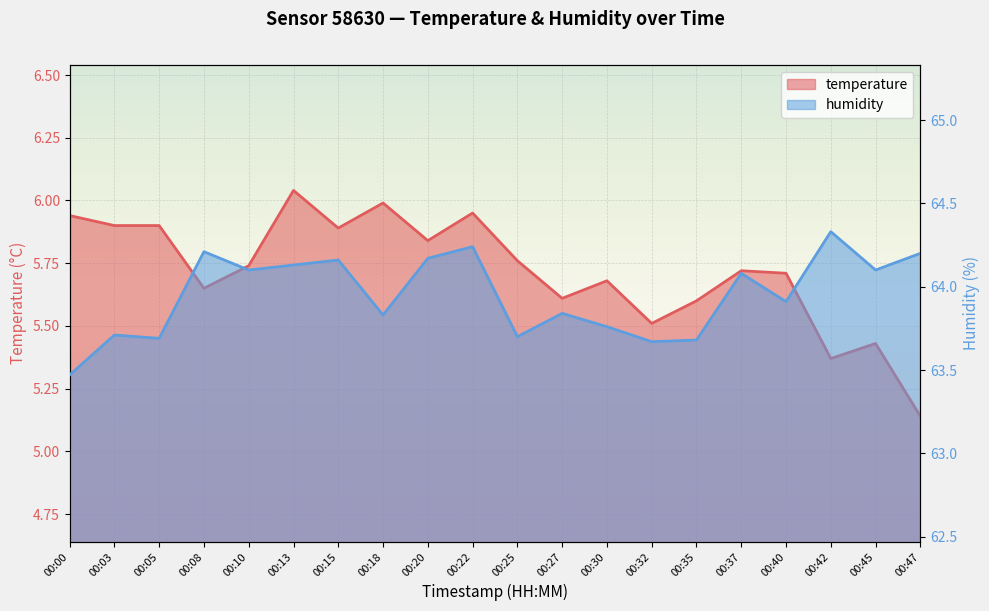

Which label corresponds to the smallest value in the chart?

00:47